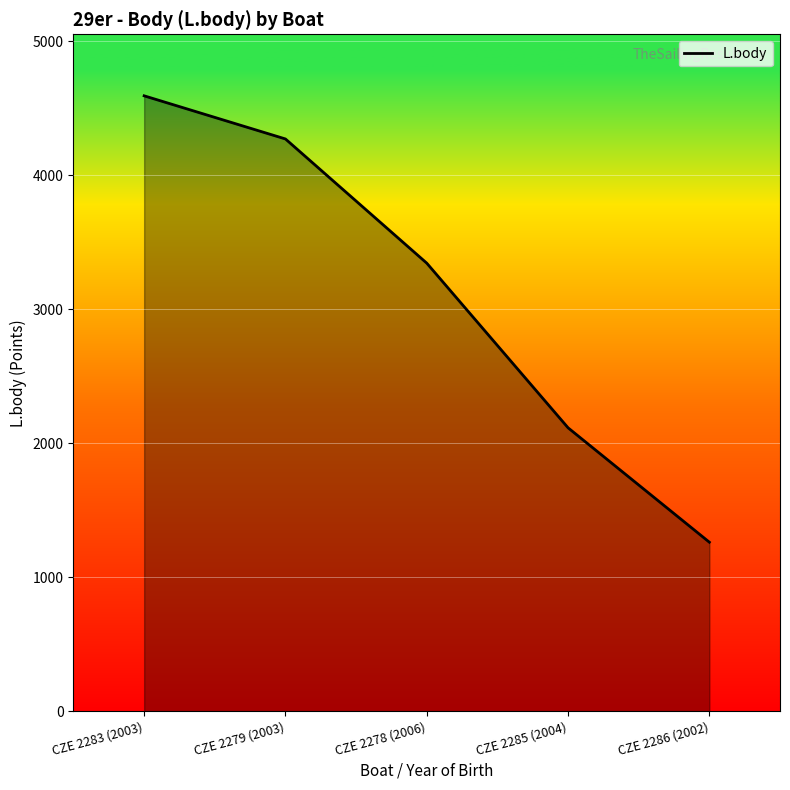

How many categories are shown in the chart?

5